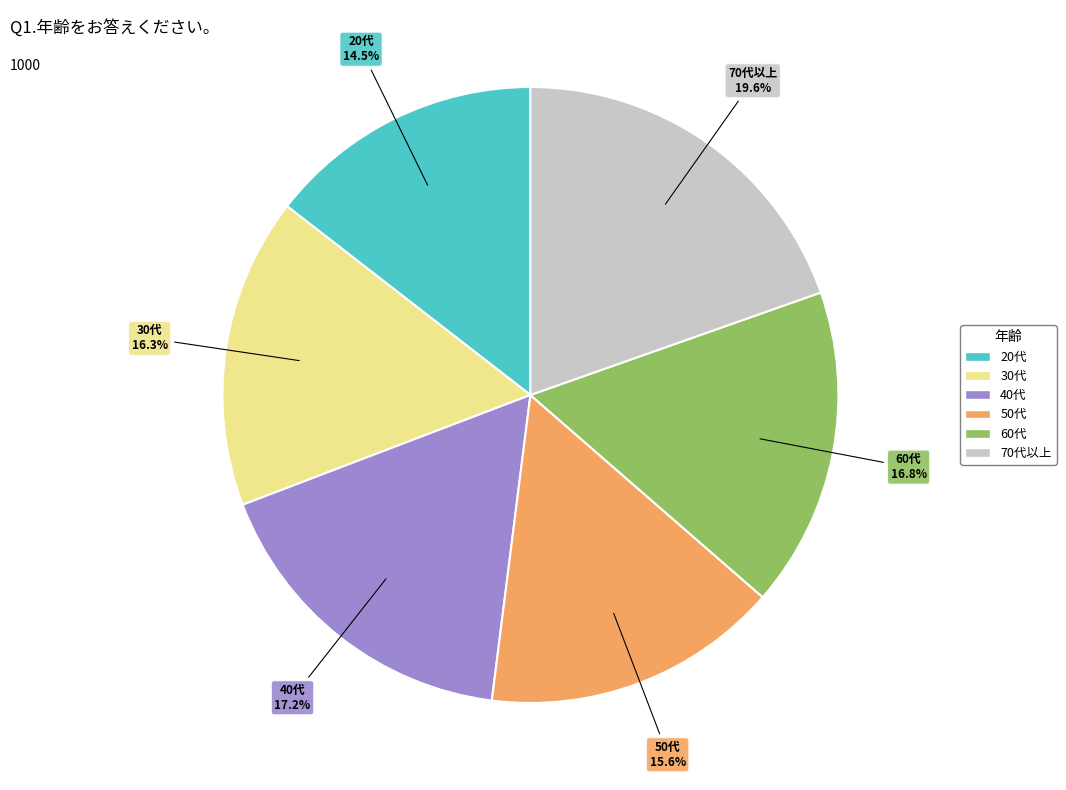

To the nearest percent, what is the combined percentage of 40代 and 50代?

33%